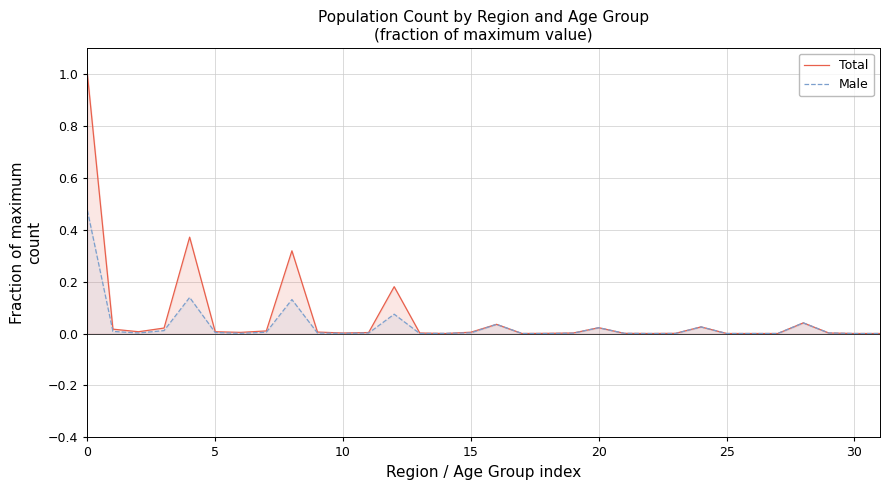

True or false: Male has more than 1 interior local peaks.

True